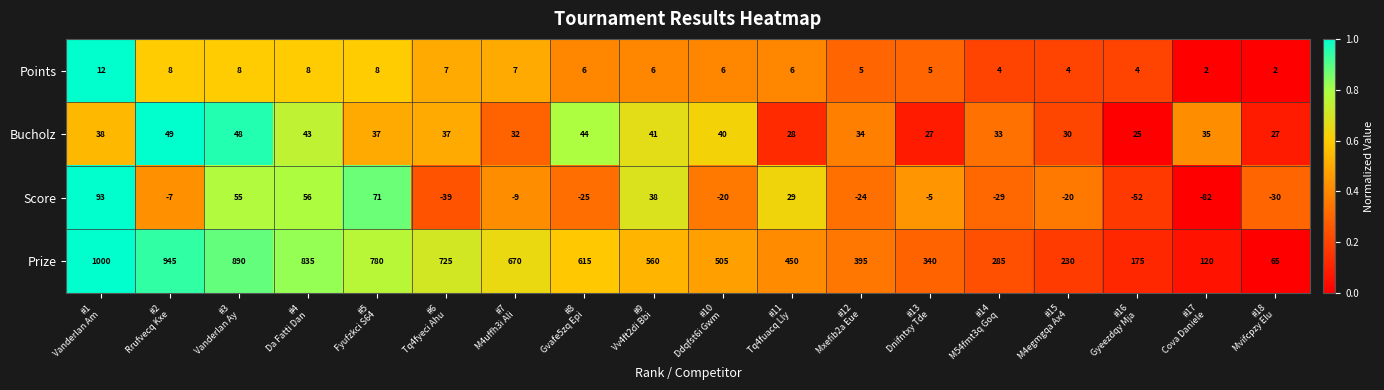

Between #11
Tq4fuacq Lly and #13
Dnifntxy Tde, which series saw the biggest shift?

Prize